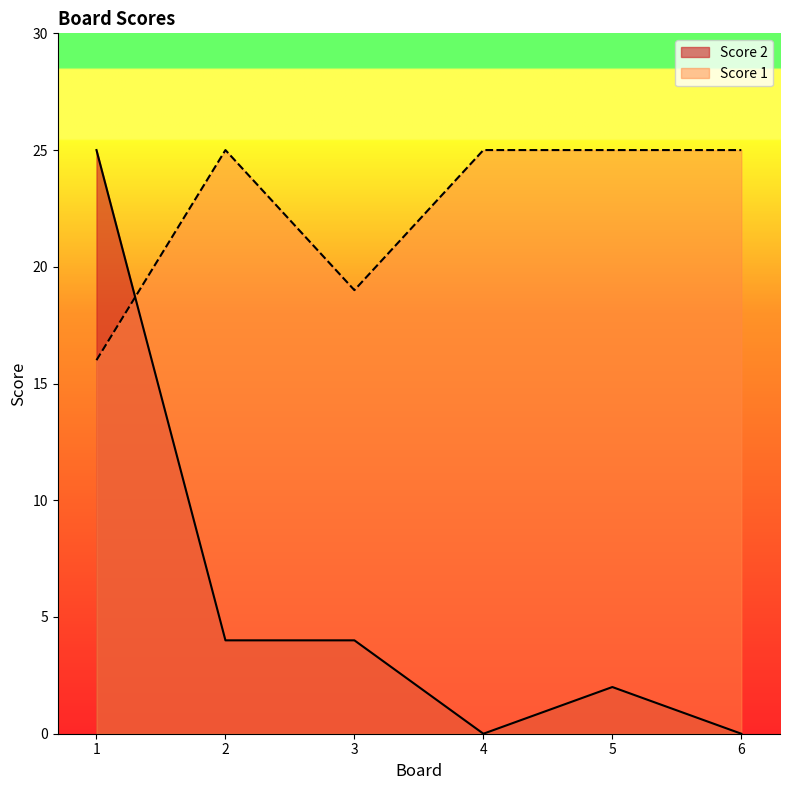

At which category does Score 2 reach its first local valley?

4